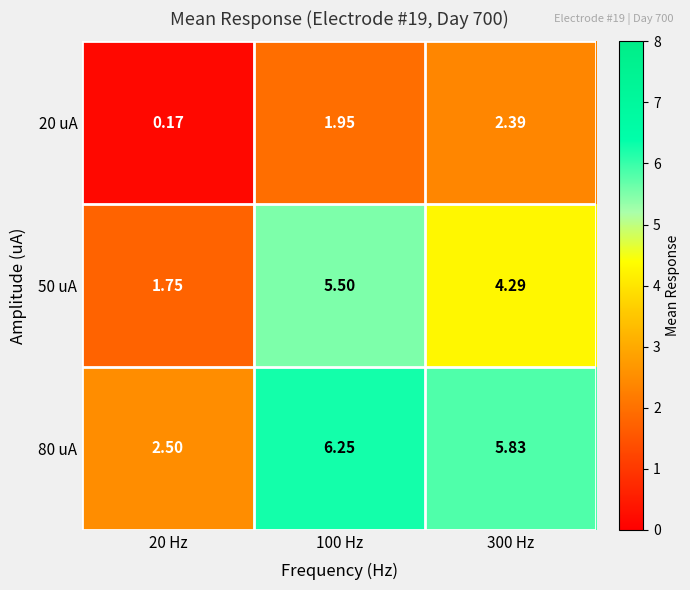

Is the value of 20 uA at 20 Hz greater than the value of 80 uA at 300 Hz?

No